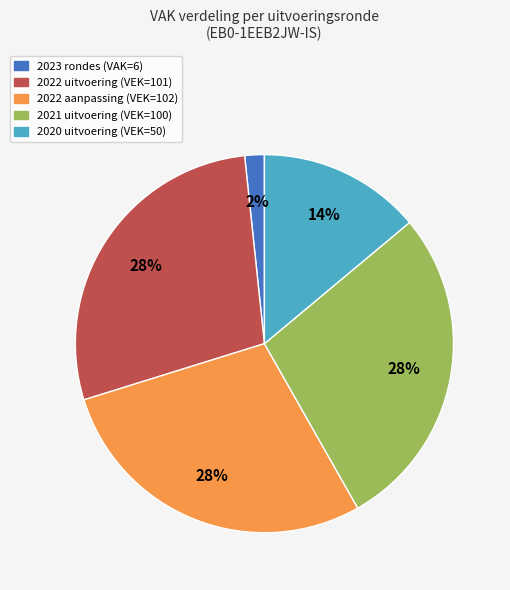

Do 2022 uitvoering (VEK=101) and 2022 aanpassing (VEK=102) together represent more than half of the pie?

Yes